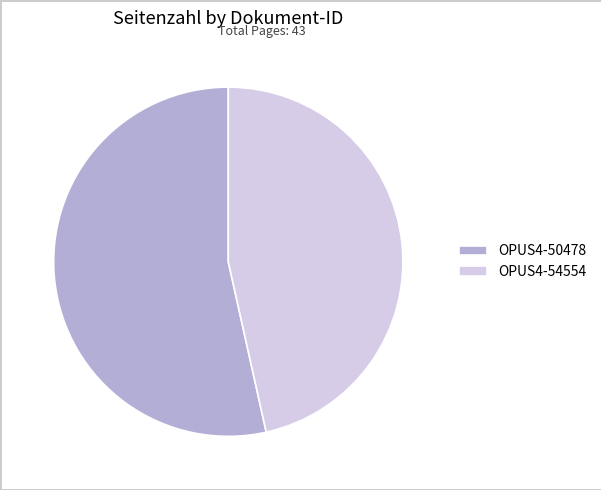

Is it true that OPUS4-54554 is 35% of the pie?

False